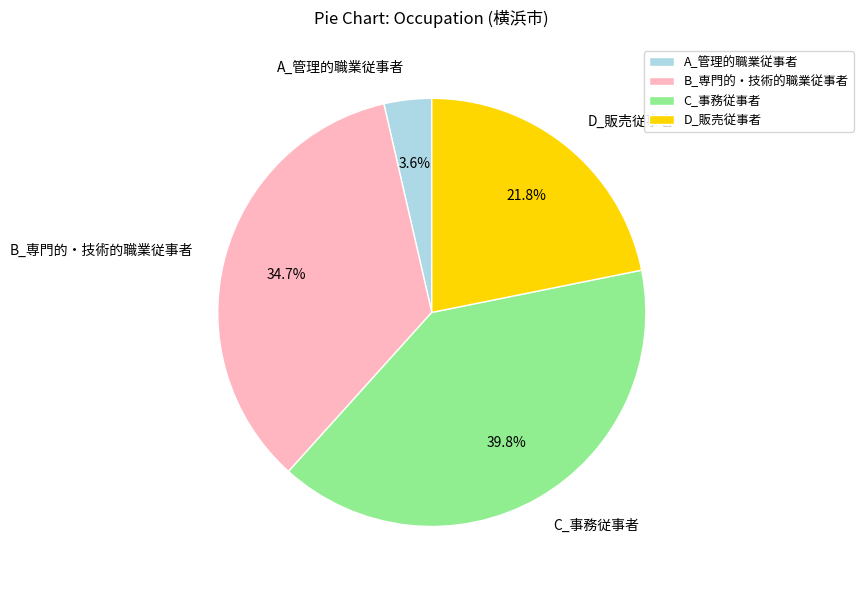

Which slice is the smallest?

A_管理的職業従事者